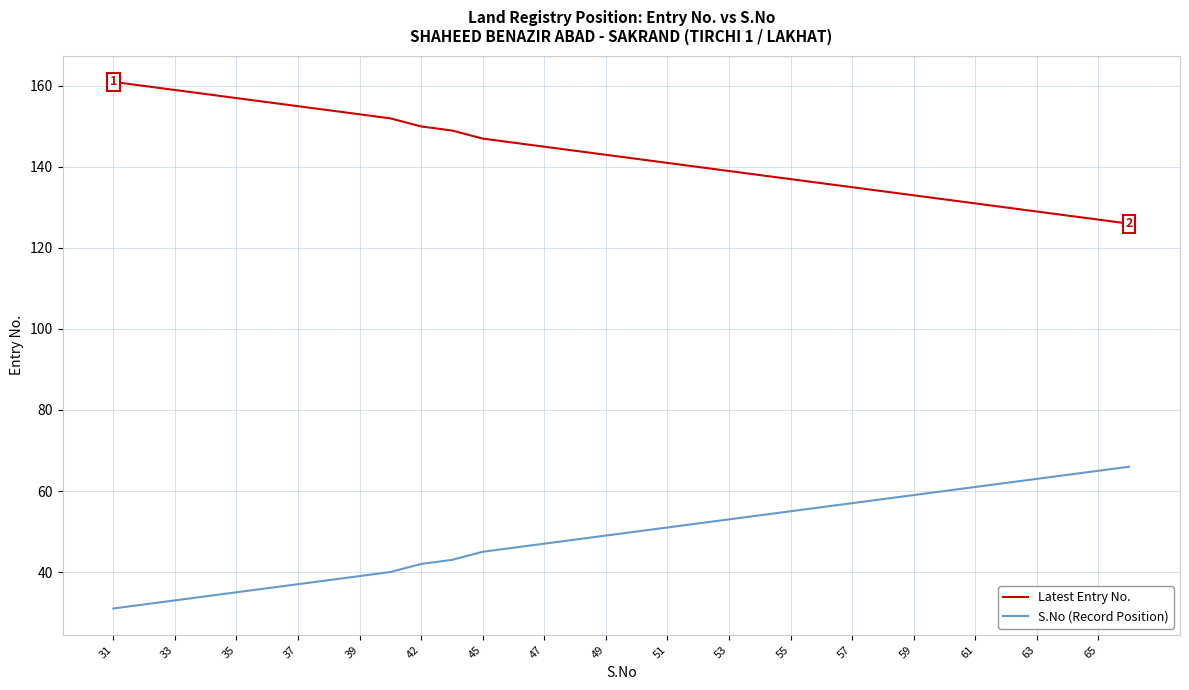

True or false: S.No (Record Position) and Latest Entry No. cross at least once.

False